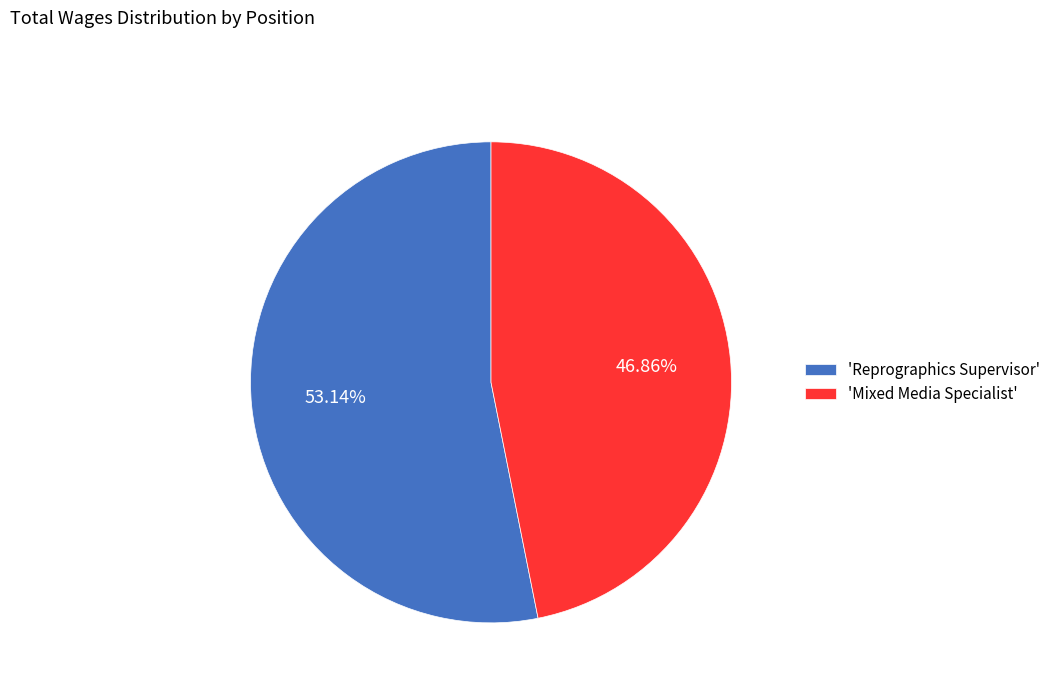

How many slices are in this pie chart?

2